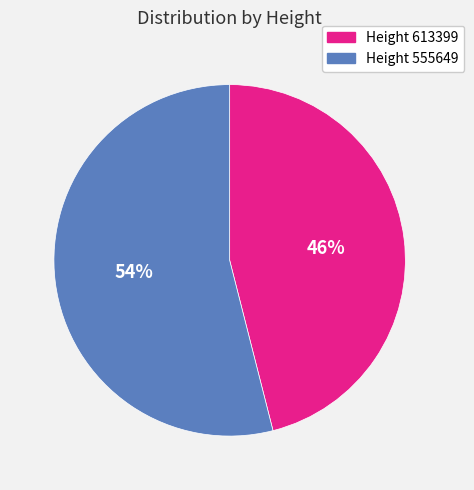

Is there any slice that represents more than half of the pie?

Yes